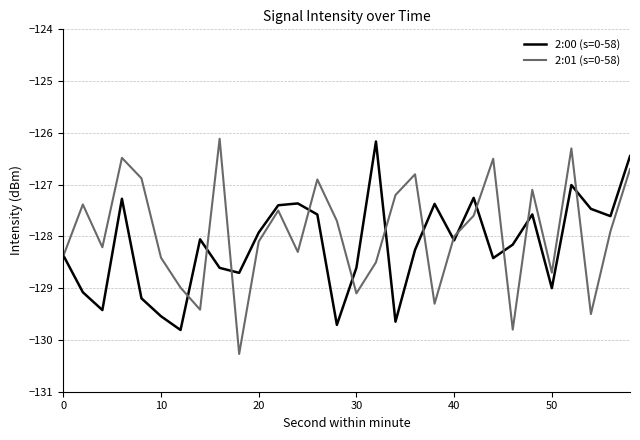

What is the minimum value shown in the chart?

-130.3